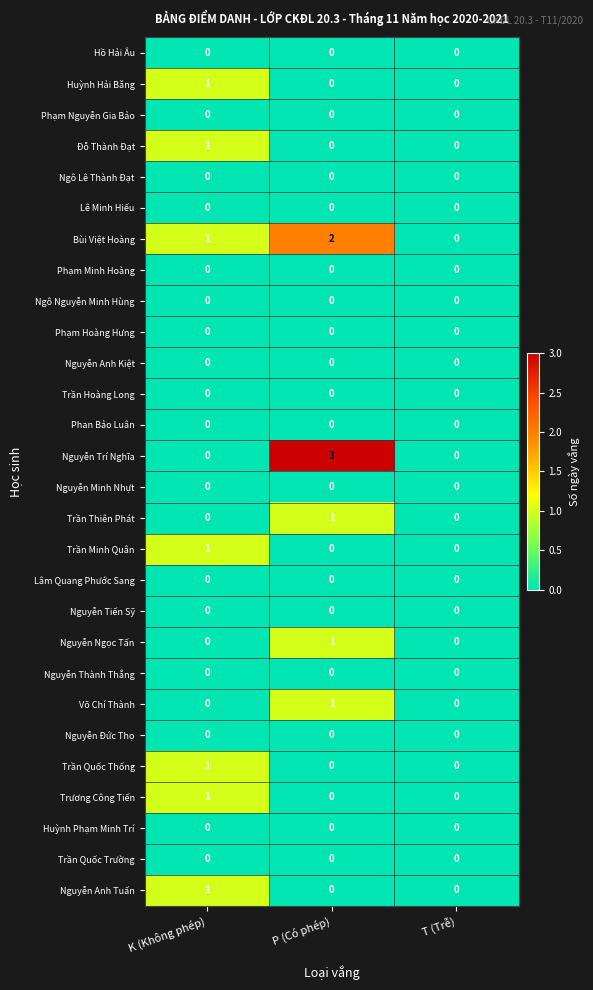

Is it true that Ngô Nguyễn Minh Hùng equals 0 at T (Trễ)?

True